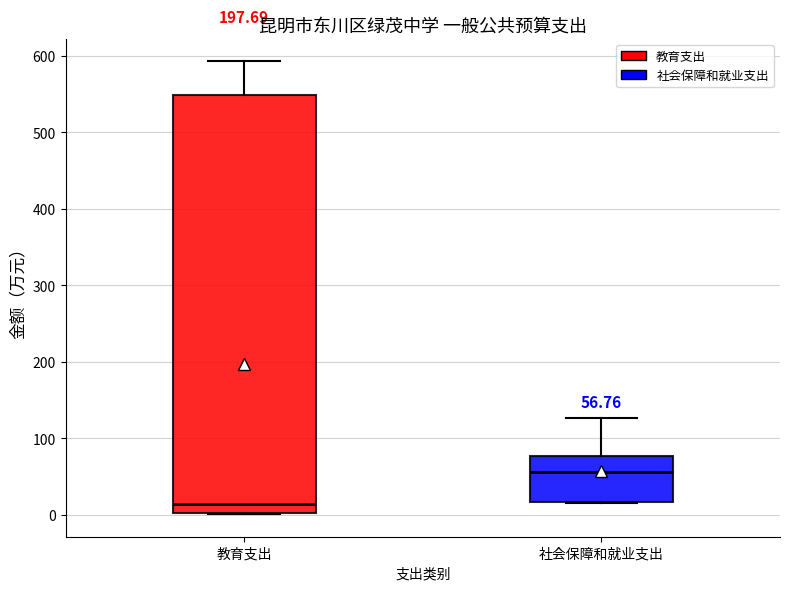

Which box has the highest median line?

社会保障和就业支出